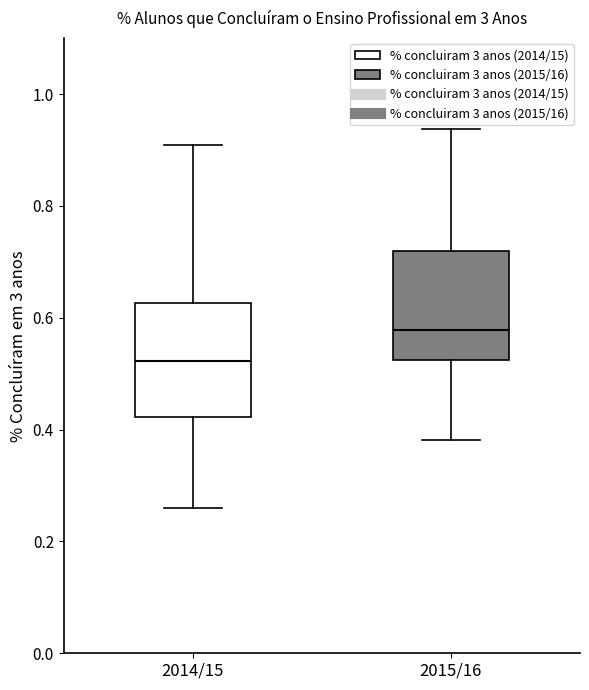

Which box's median line is the lowest?

2014/15